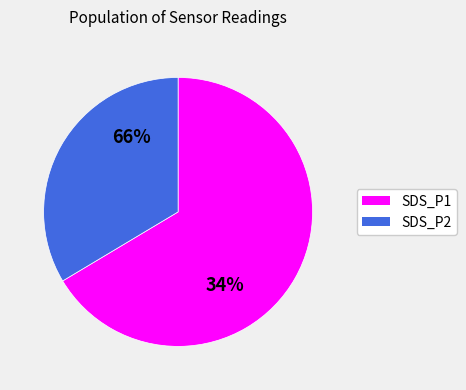

How many segments does this pie chart have?

2